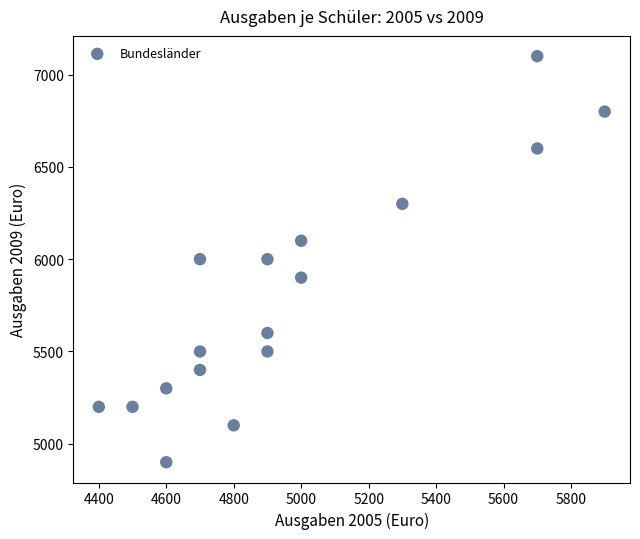

What is the range of X values (max minus min)?

1500